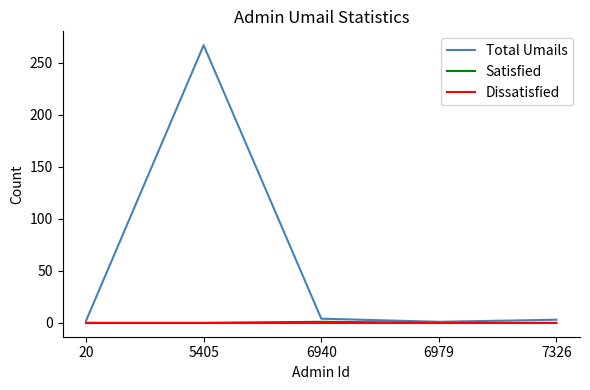

The Total Umails series shows 4 at 6940. True or false?

True